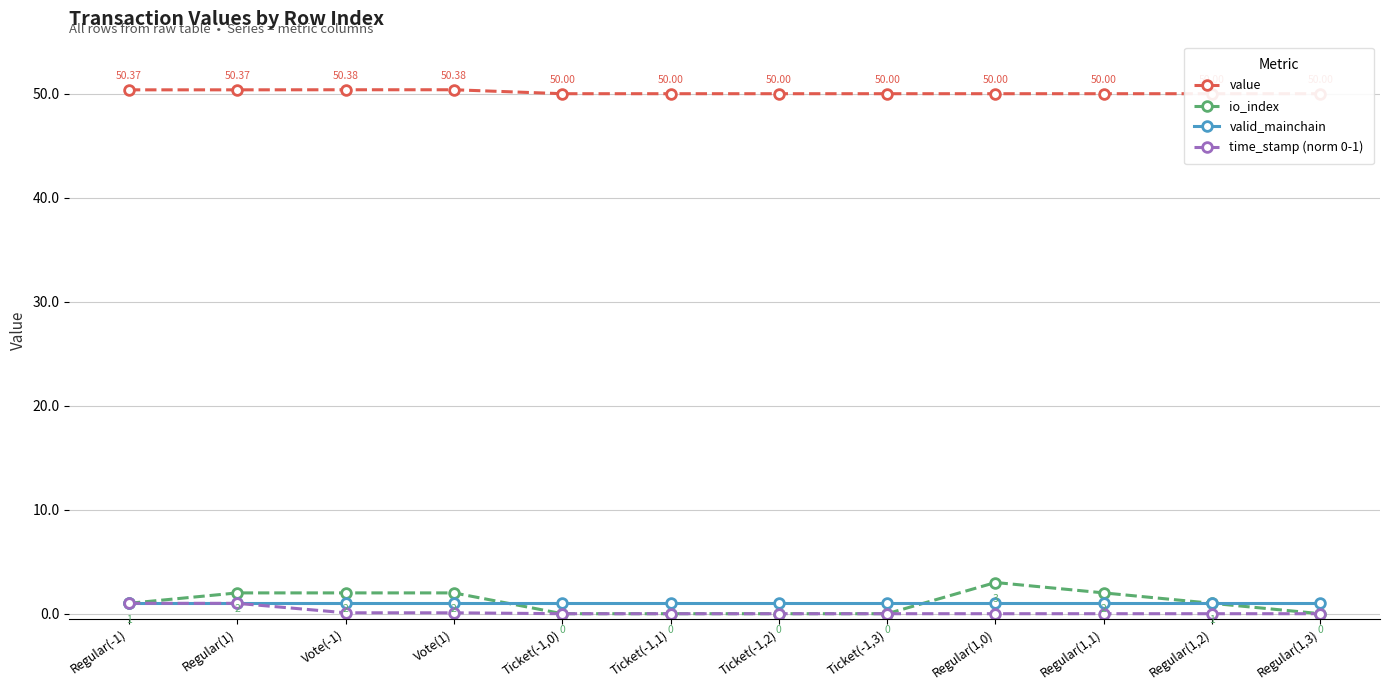

Which series has the largest range (max minus min)?

io_index